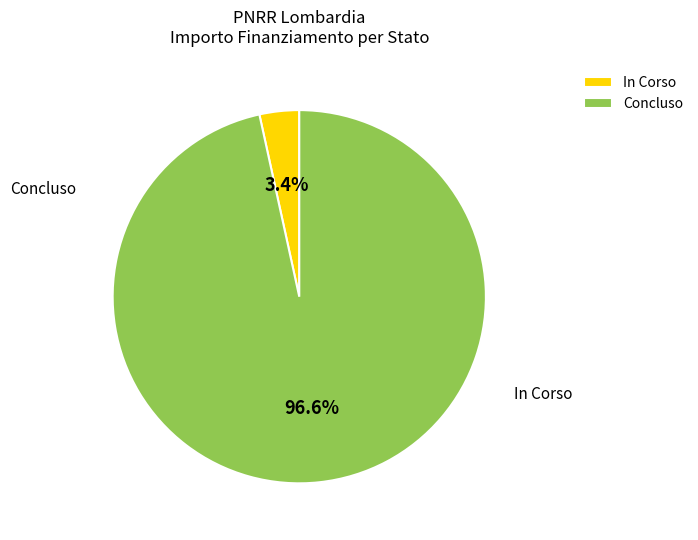

Is In Corso the majority of the pie?

Yes